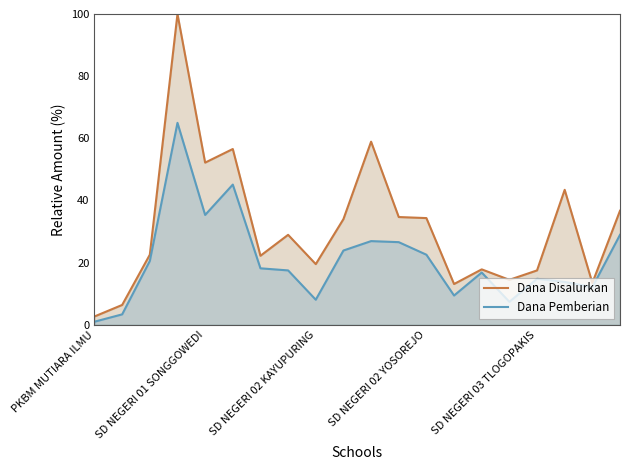

How many lines are shown in the chart?

2